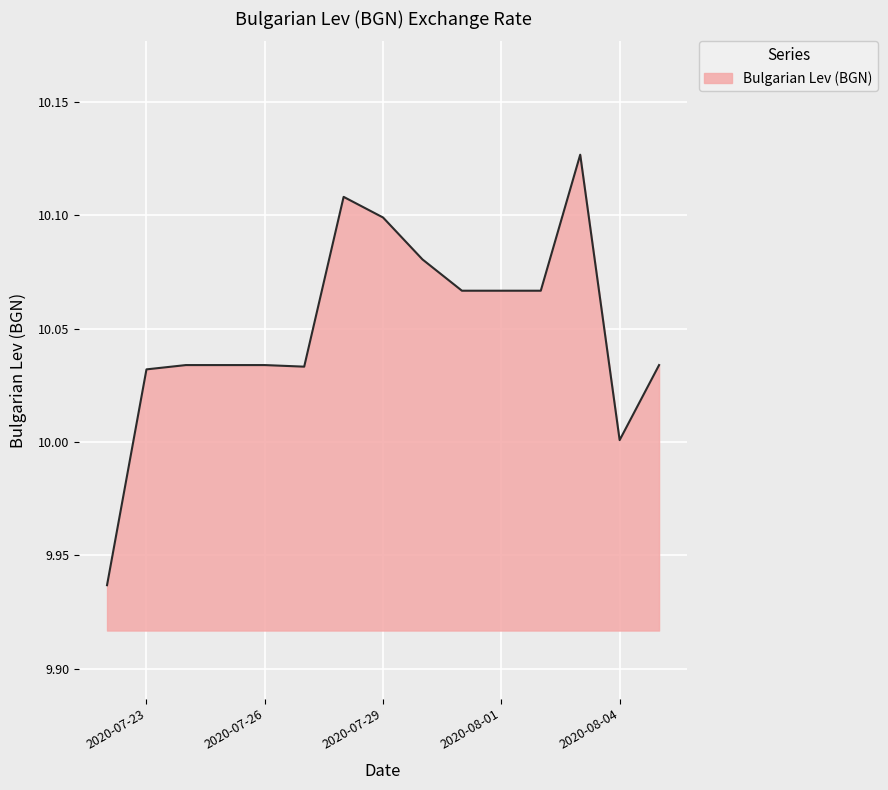

How many lines are shown in the chart?

1